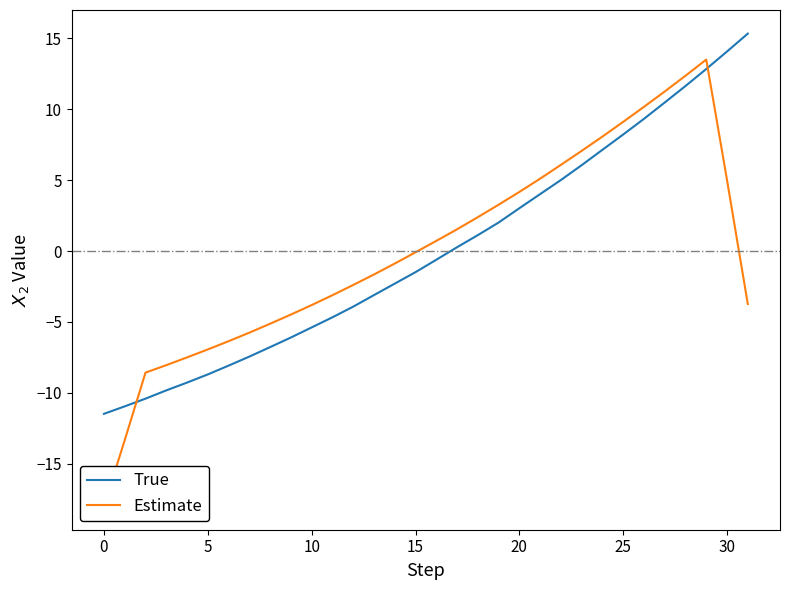

What is the minimum value for True?

-11.5